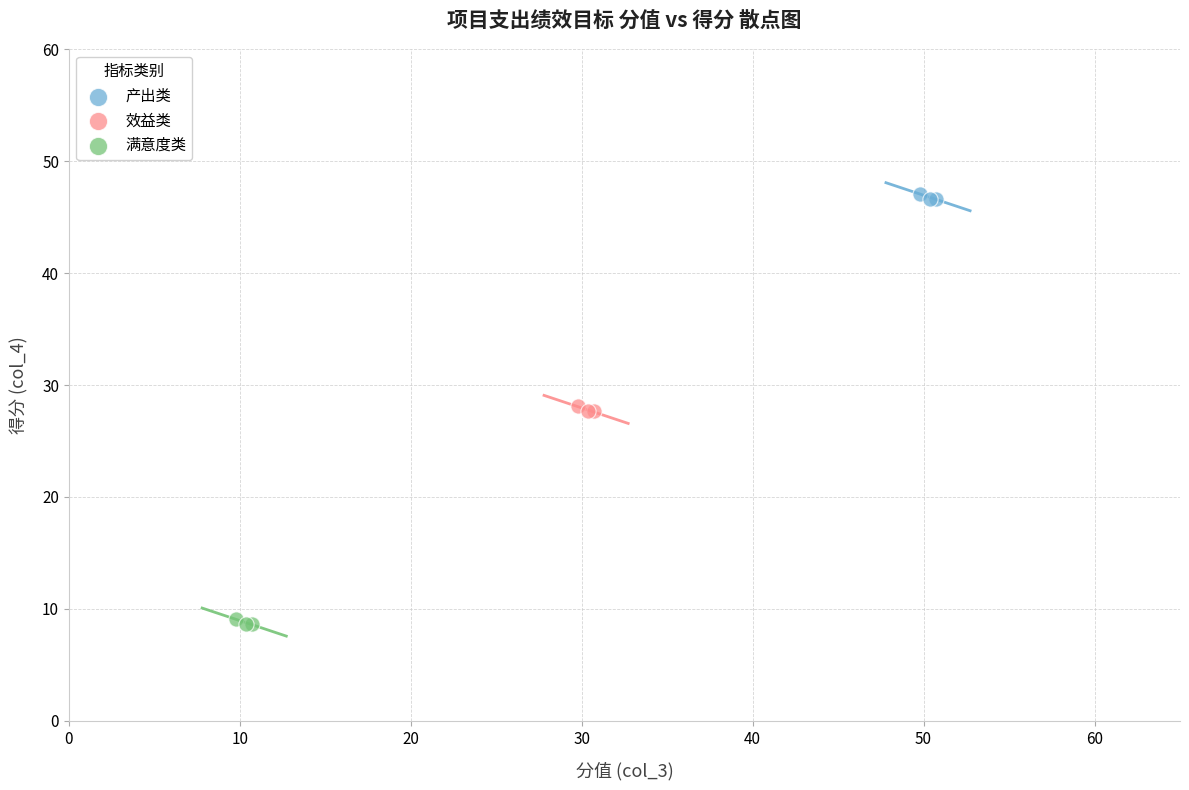

Which series contains the lowest Y value?

满意度类